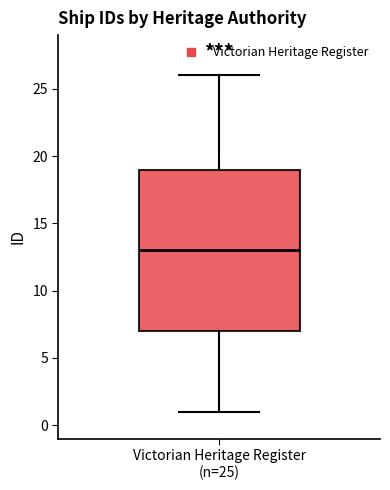

Where does the median line of the box for Victorian Heritage Register (n=25) sit on the y-axis? The values are not printed on the chart, so give them approximately, as read against the axis.

13